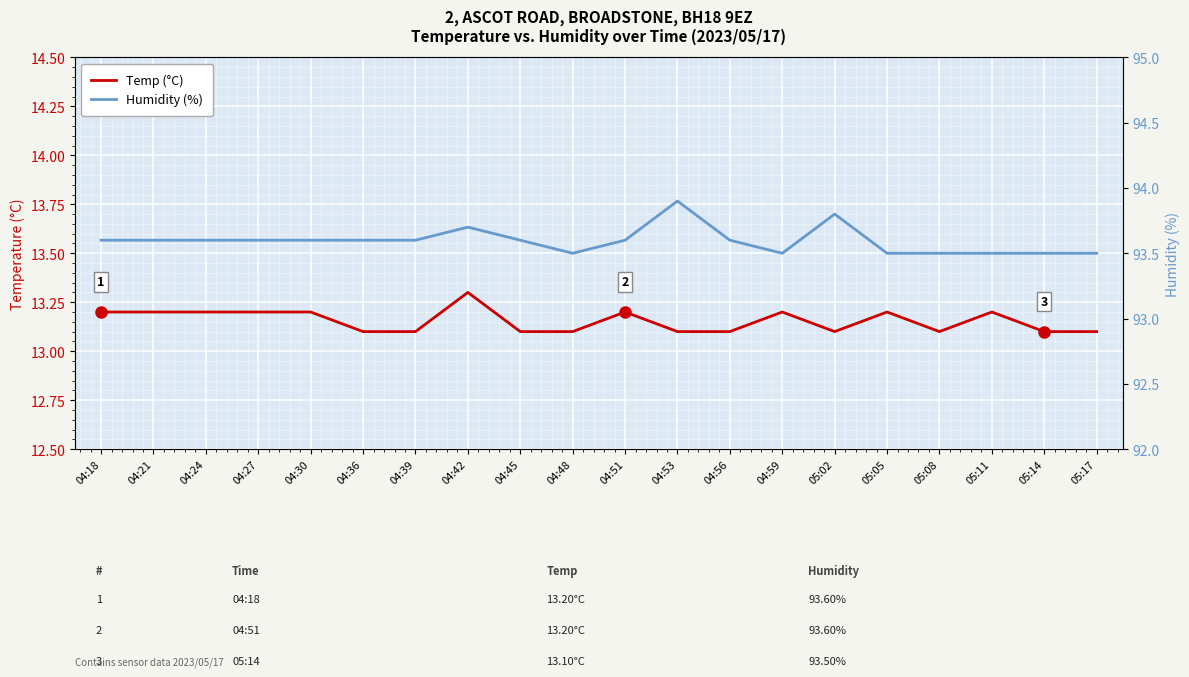

Reading left to right, what are all the values shown in this chart?

Temp (°C): 13.2	13.2	13.2	13.2	13.2	13.1	13.1	13.3	13.1	13.1	13.2	13.1	13.1	13.2	13.1	13.2	13.1	13.2	13.1	13.1
Humidity (%): 93.6	93.6	93.6	93.6	93.6	93.6	93.6	93.7	93.6	93.5	93.6	93.9	93.6	93.5	93.8	93.5	93.5	93.5	93.5	93.5